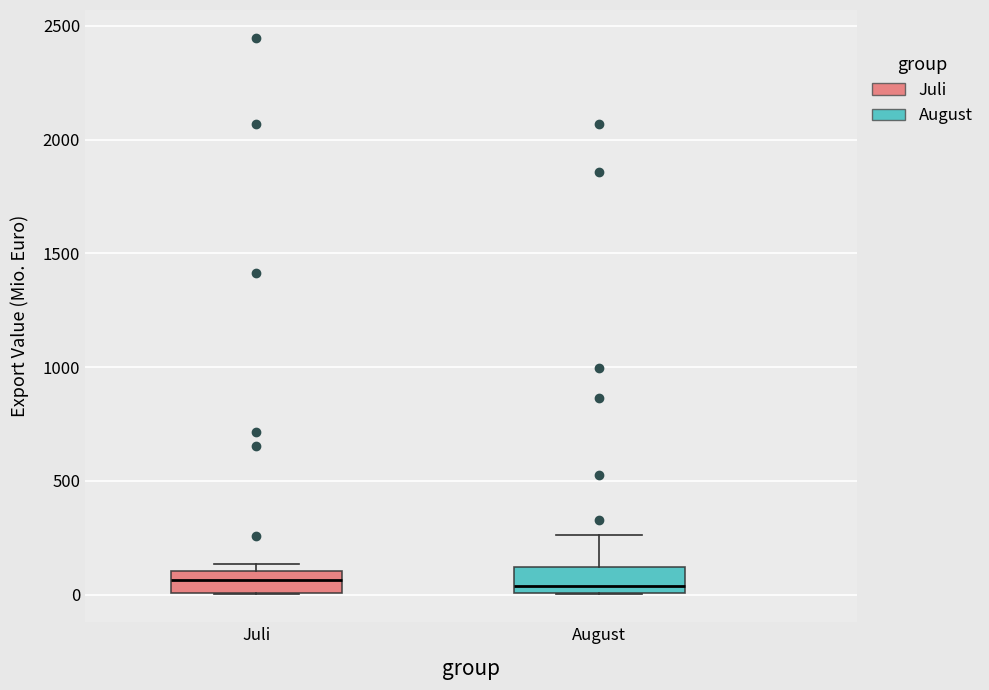

Where is the upper edge of the box for Juli on the y-axis? The values are not printed on the chart, so give them approximately, as read against the axis.

100